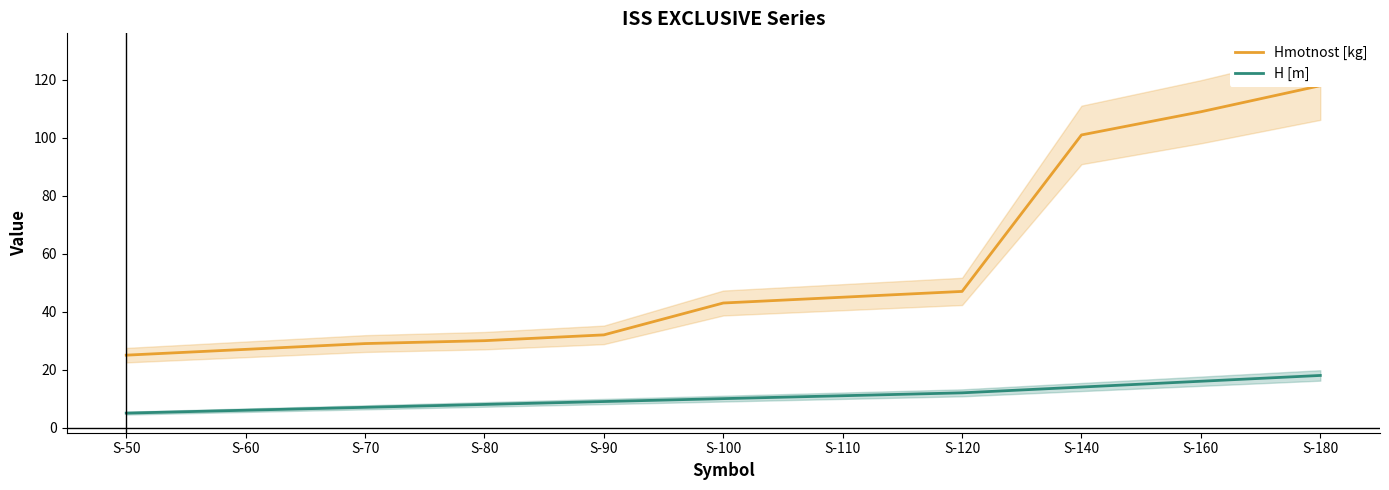

Rank the categories by Hmotnost [kg] value from highest to lowest.

S-180, S-160, S-140, S-120, S-110, S-100, S-90, S-80, S-70, S-60, S-50